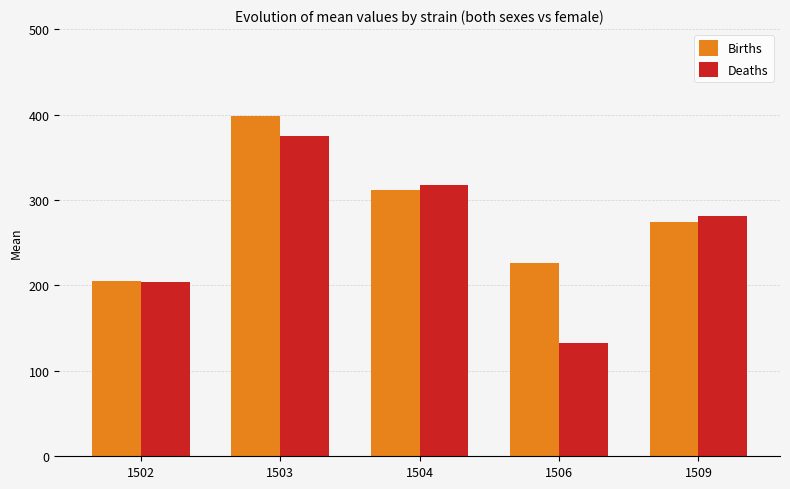

How many groups of bars are there?

5